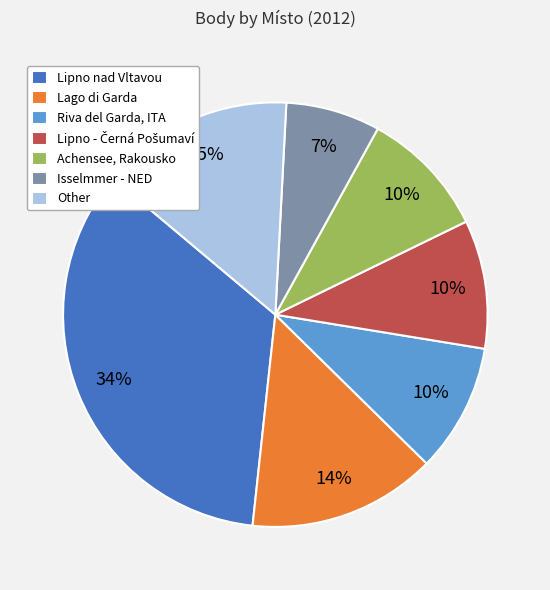

Which has a higher value, Isselmmer - NED or Lago di Garda?

Lago di Garda